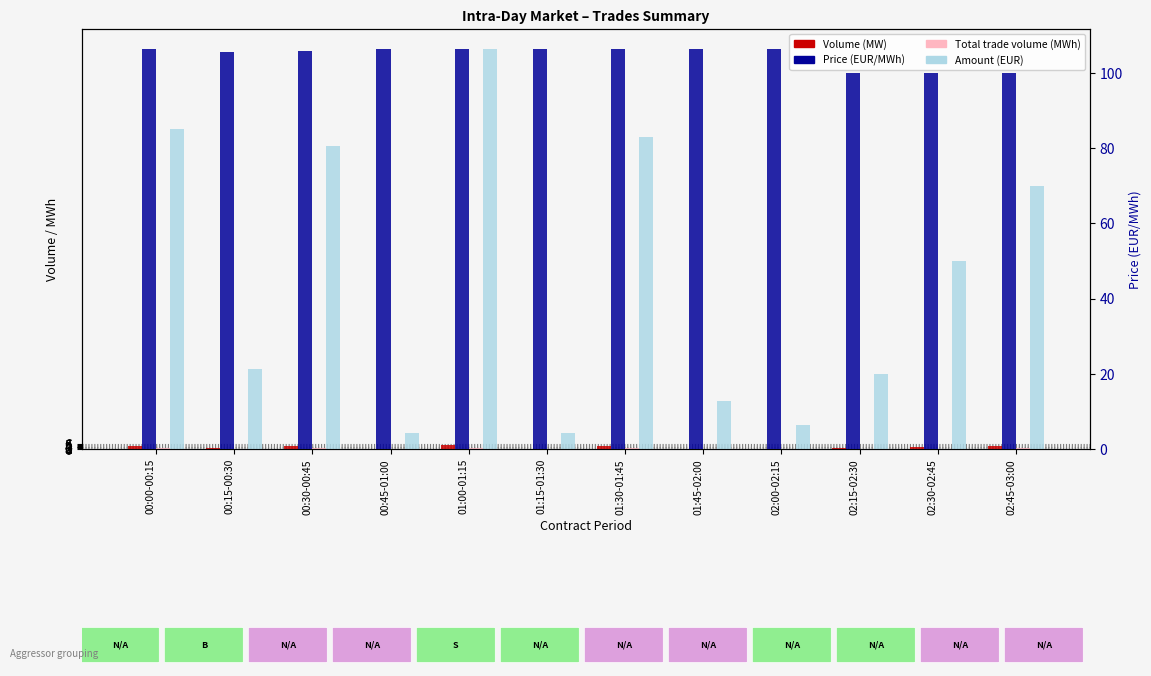

Which label corresponds to the largest value in the chart?

01:00-01:15